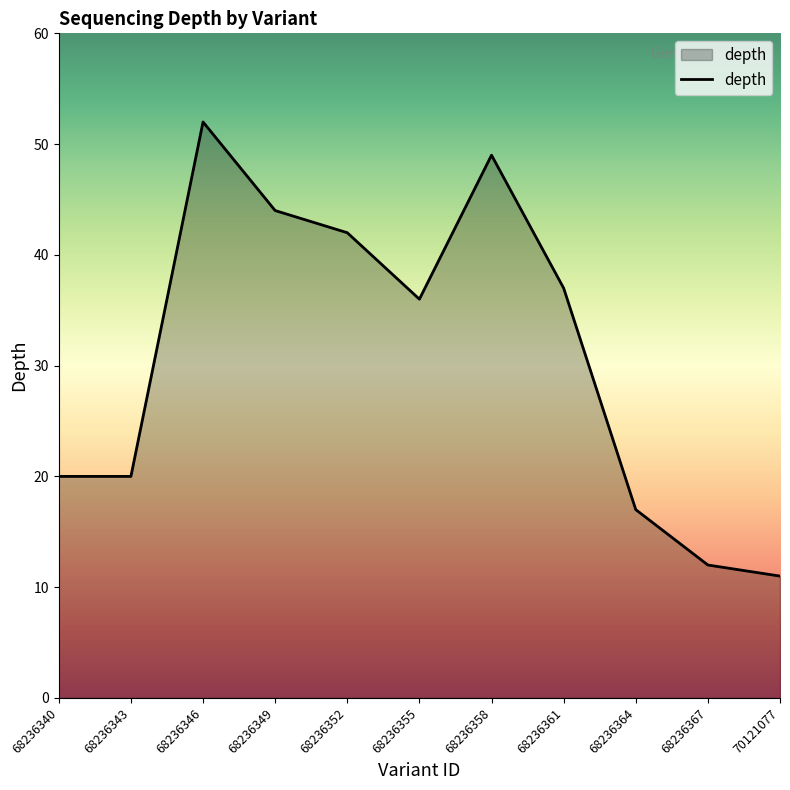

What is the difference between the values at 68236367 and 68236355?

24